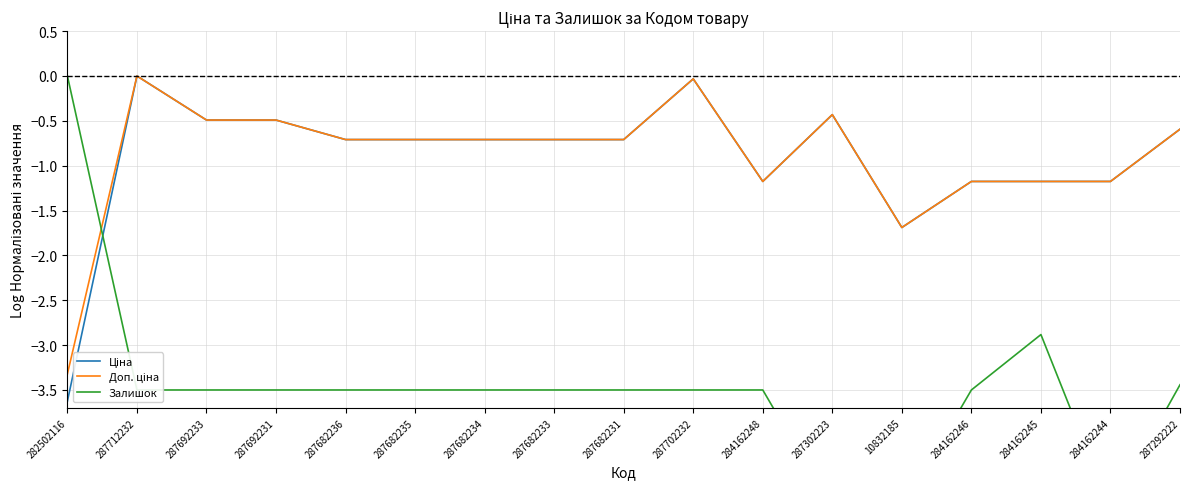

Which series changed the most between 284162244 and 287292222?

Залишок